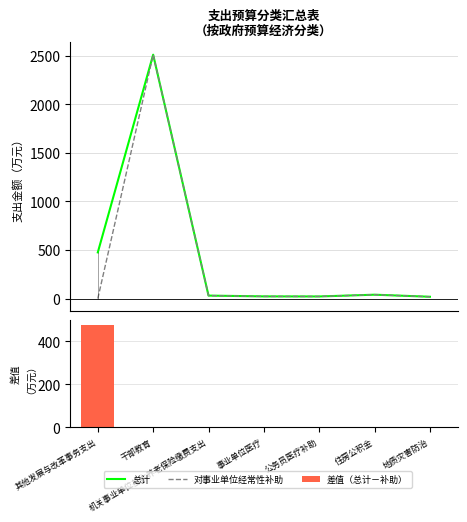

Count the number of categories in the chart.

7